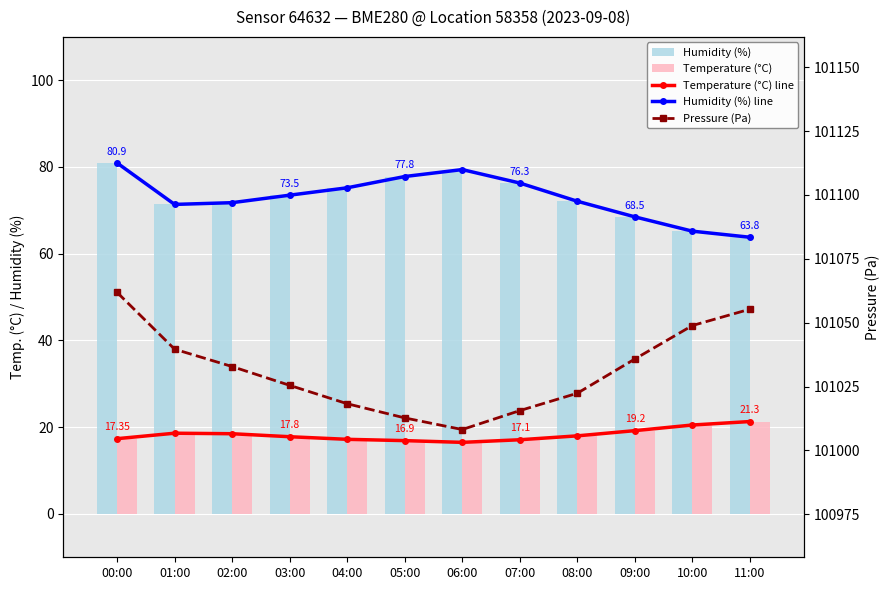

What is the lowest value of the Pressure (Pa) series?

101008.2